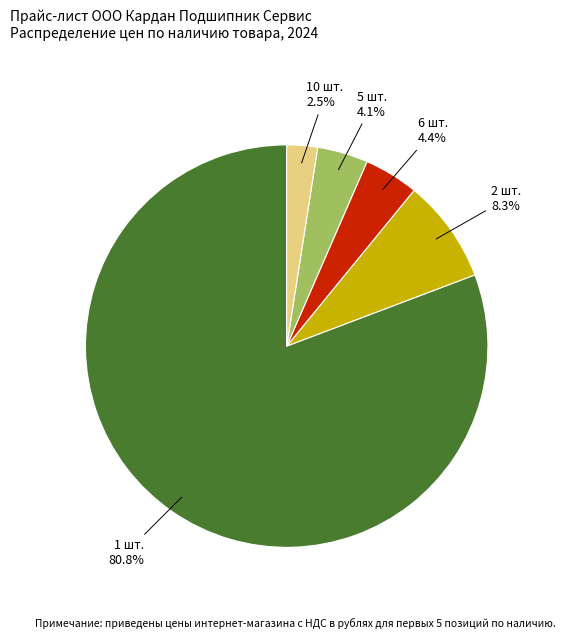

Count the number of slices in the pie.

5